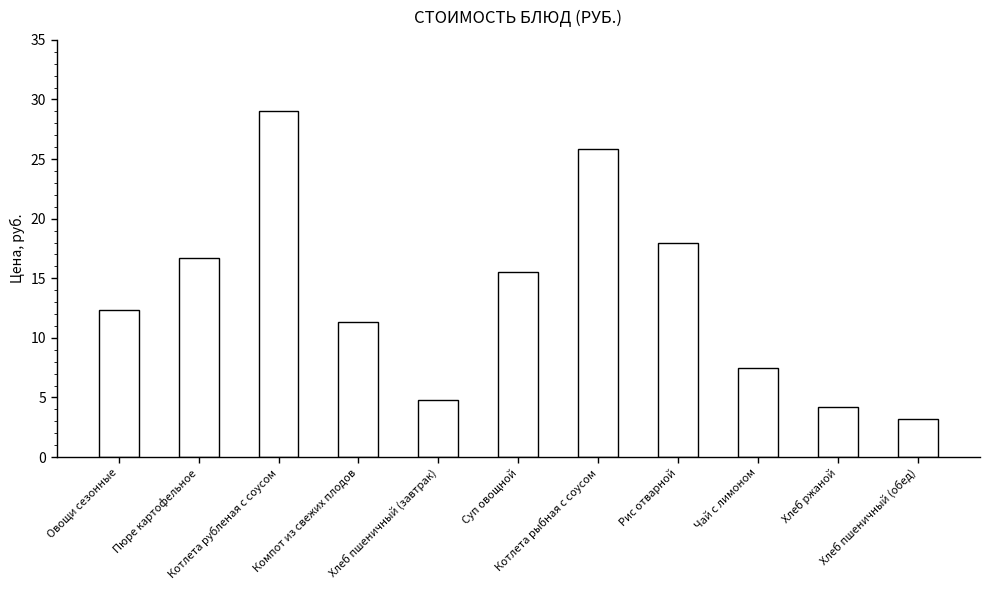

Count the number of values greater than 12.

6